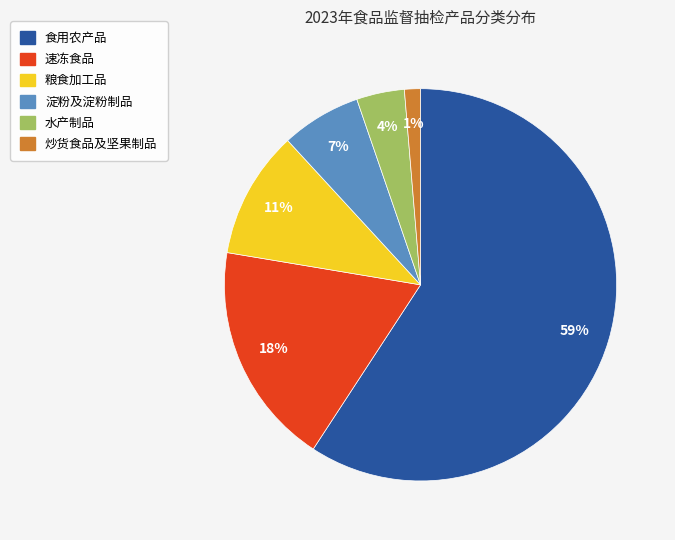

Does 食用农产品 account for over 50% of the chart?

Yes